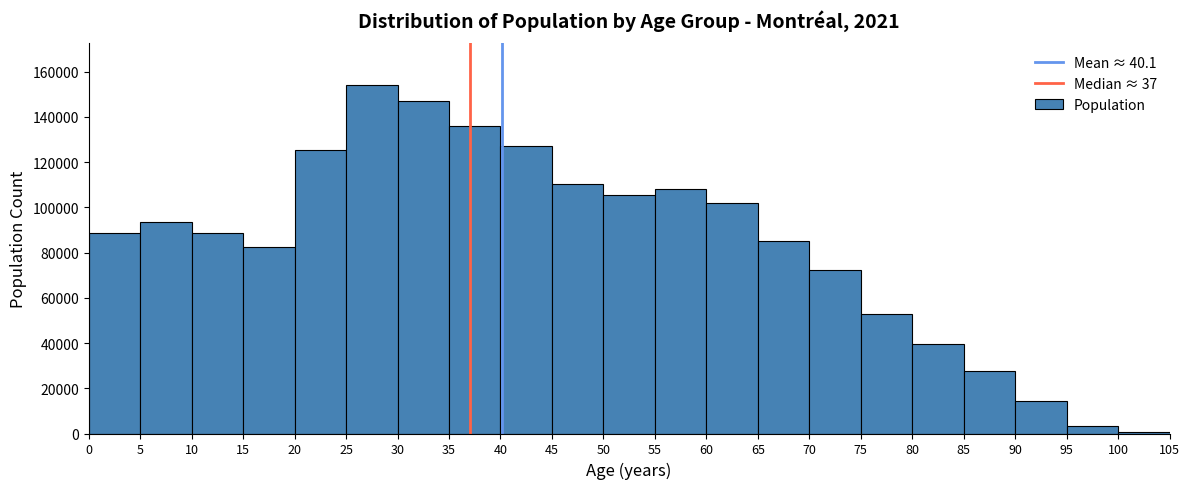

Reading left to right, list every bar in this chart as the range it spans on the x-axis followed by its height. The values are not printed on the chart, so give them approximately, as read against the axis.

0 to 5: 88000
5 to 10: 94000
10 to 15: 88000
15 to 20: 82000
20 to 25: 126000
25 to 30: 154000
30 to 35: 146000
35 to 40: 136000
40 to 45: 128000
45 to 50: 110000
50 to 55: 106000
55 to 60: 108000
60 to 65: 102000
65 to 70: 86000
70 to 75: 72000
75 to 80: 52000
80 to 85: 40000
85 to 90: 28000
90 to 95: 14000
95 to 100: 4000
100 to 105: under 2000